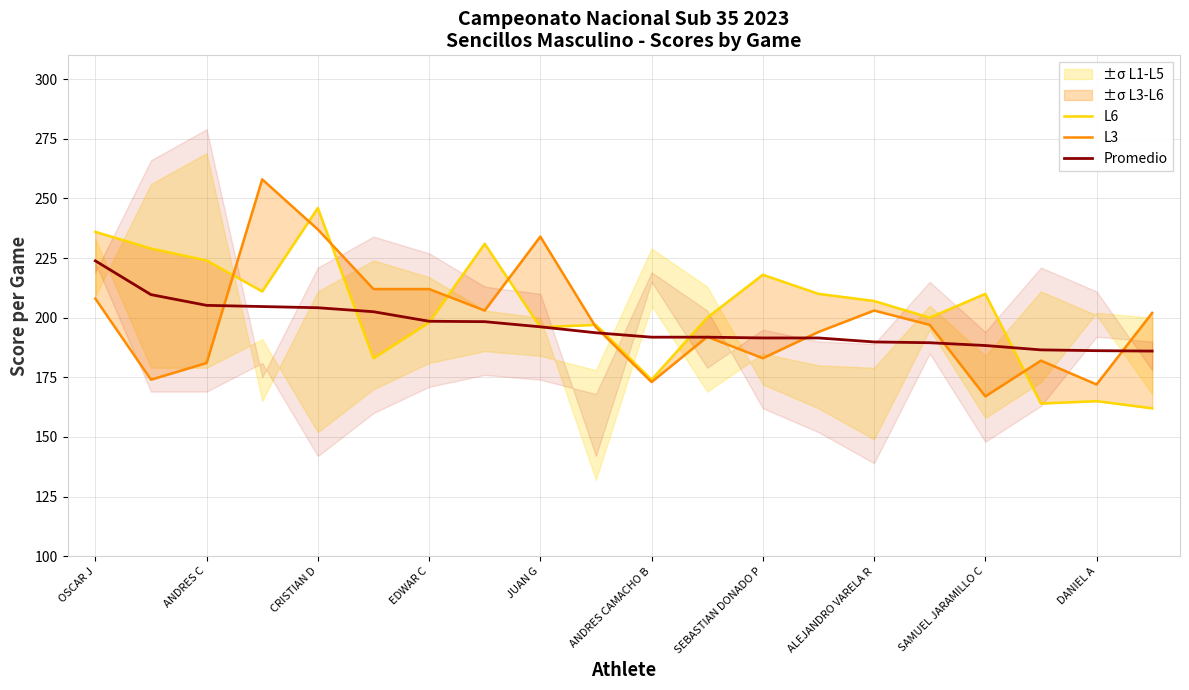

What is the lowest value of the Promedio series?

186.0